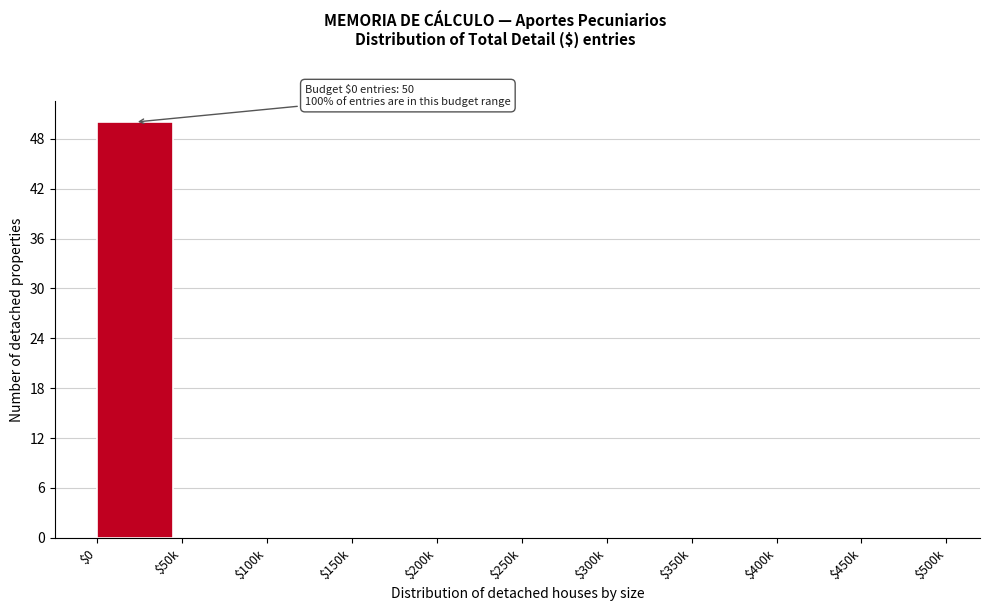

The value at $300k is 29. True or false?

False